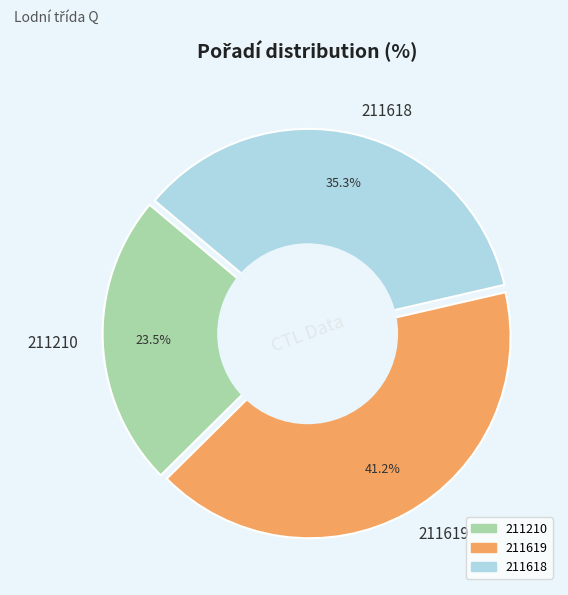

To the nearest percent, what is the average slice percentage?

33%